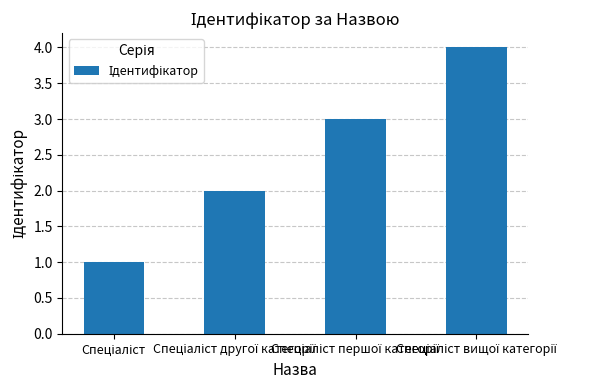

What is the maximum value shown in the chart?

4